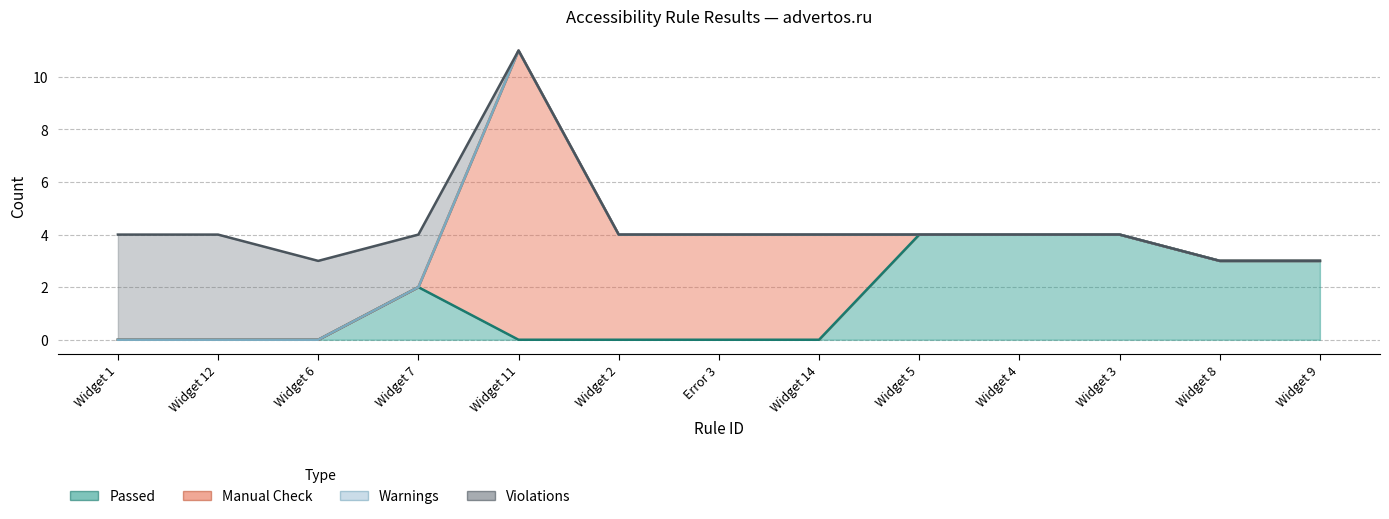

True or false: Passed and Violations intersect in this chart.

False